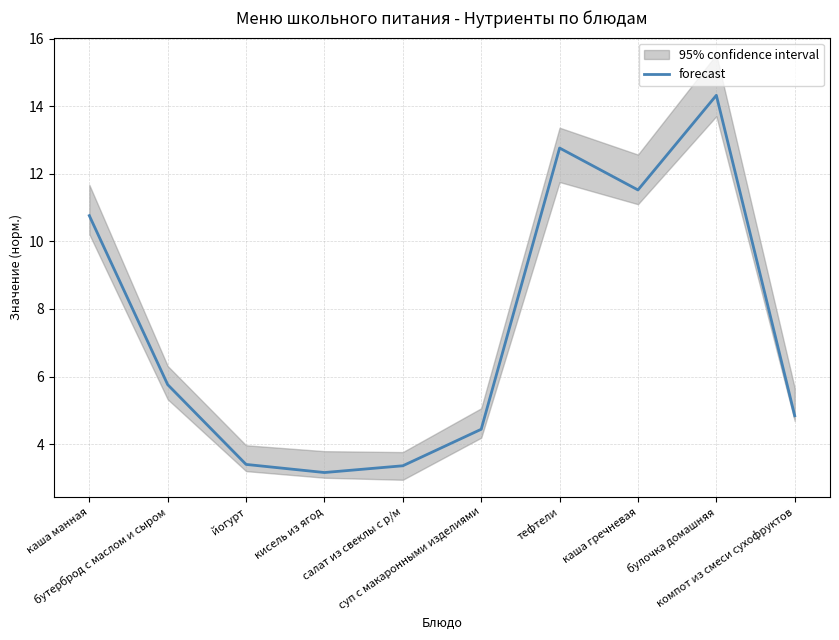

True or false: the data shows 12.8 at тефтели.

True